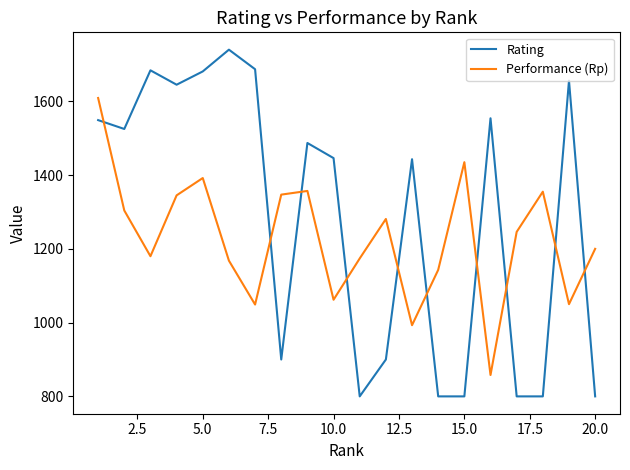

Which series ends up on top after the final intersection of Rating and Performance (Rp)?

Performance (Rp)